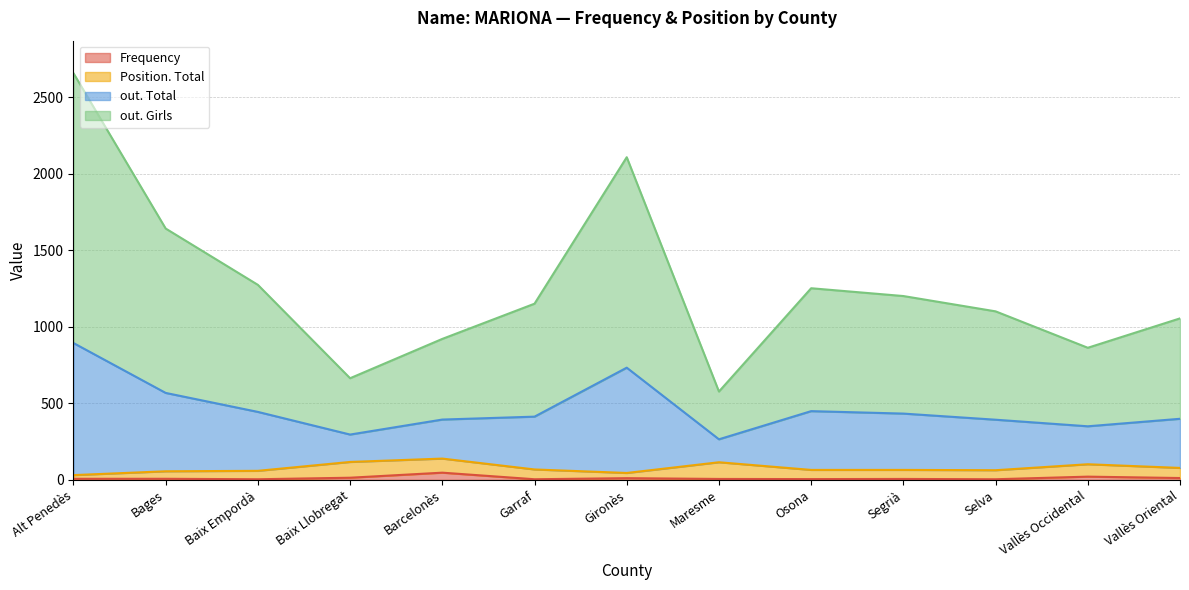

What are all the series names shown in the legend?

Frequency, Position. Total, out. Total, out. Girls